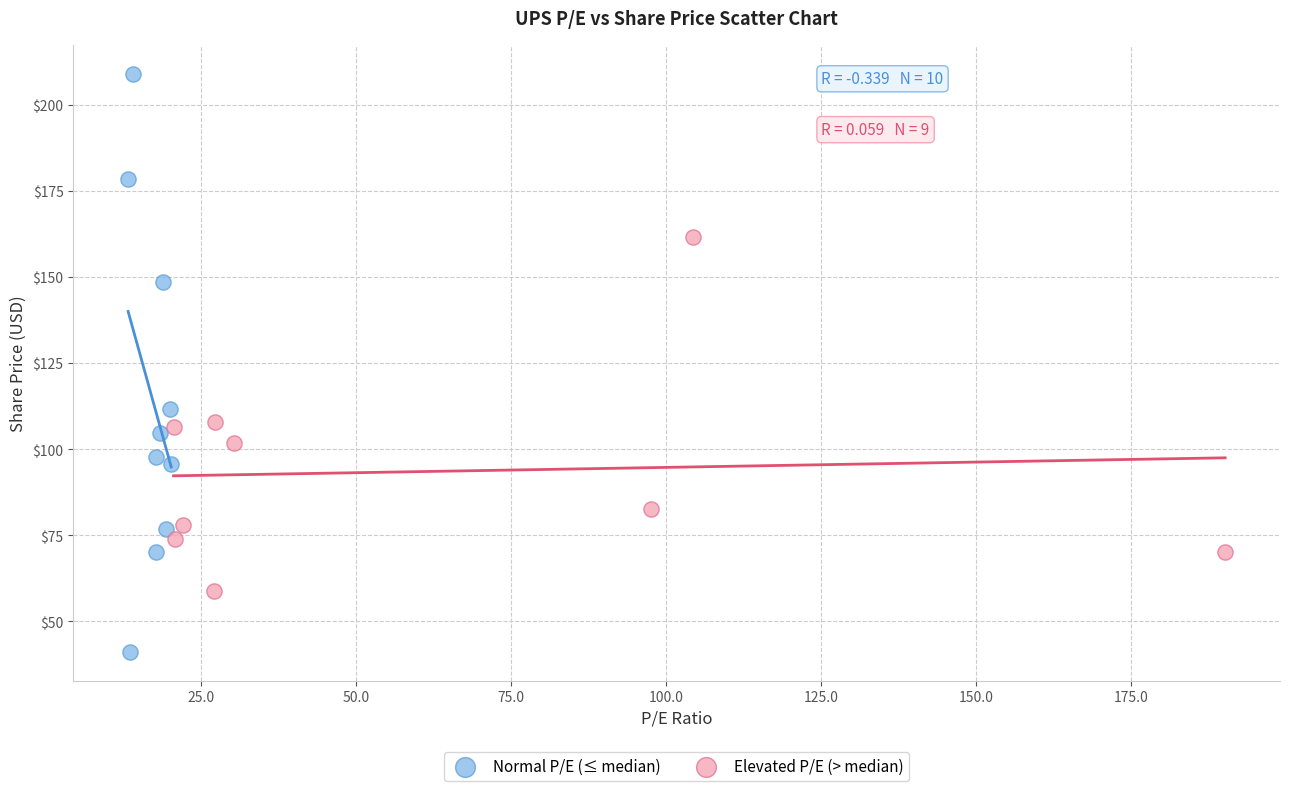

Which series has the largest Y range (max minus min)?

Normal P/E (≤ median)